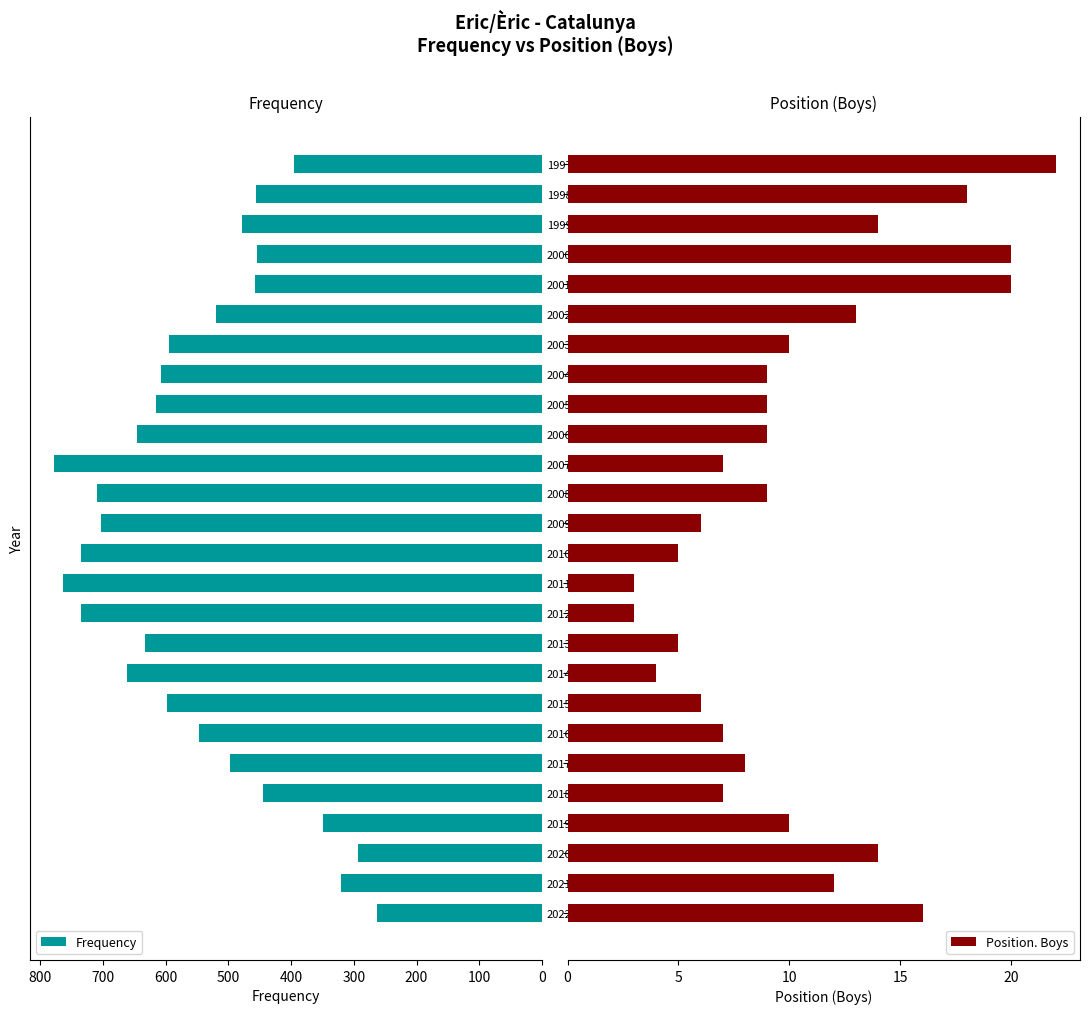

What is the sum of the Frequency values at 2011 and 2010?

1499